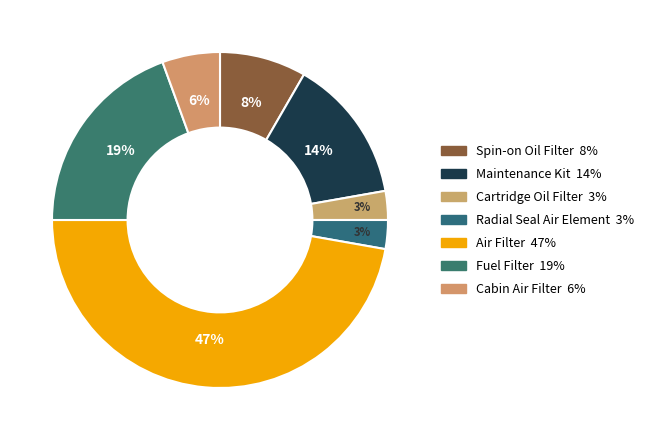

How many slices are in this pie chart?

7